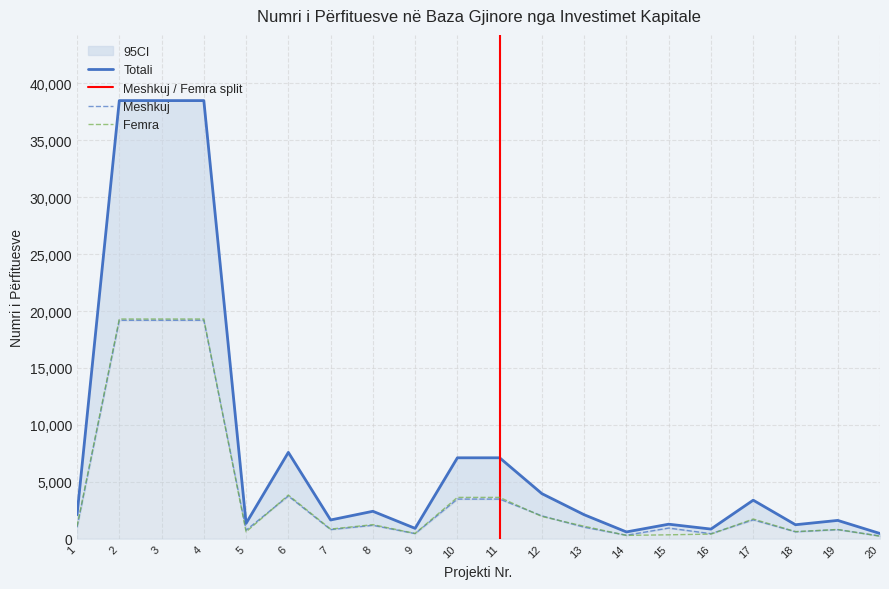

Which series has the largest total across all categories?

Totali